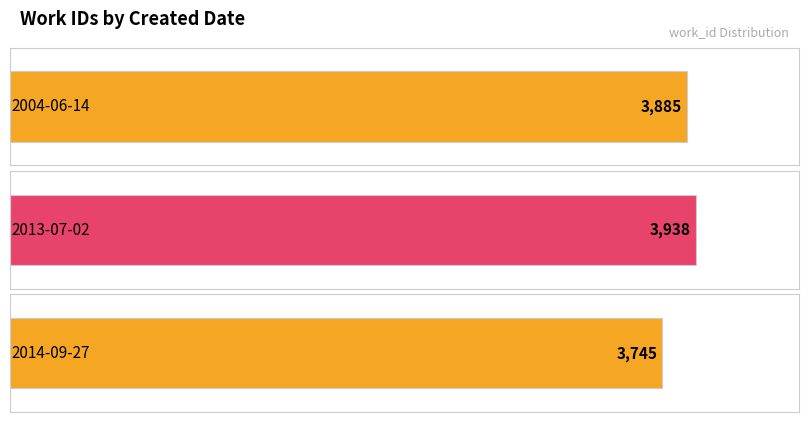

What position from the right is 2014-09-27?

1